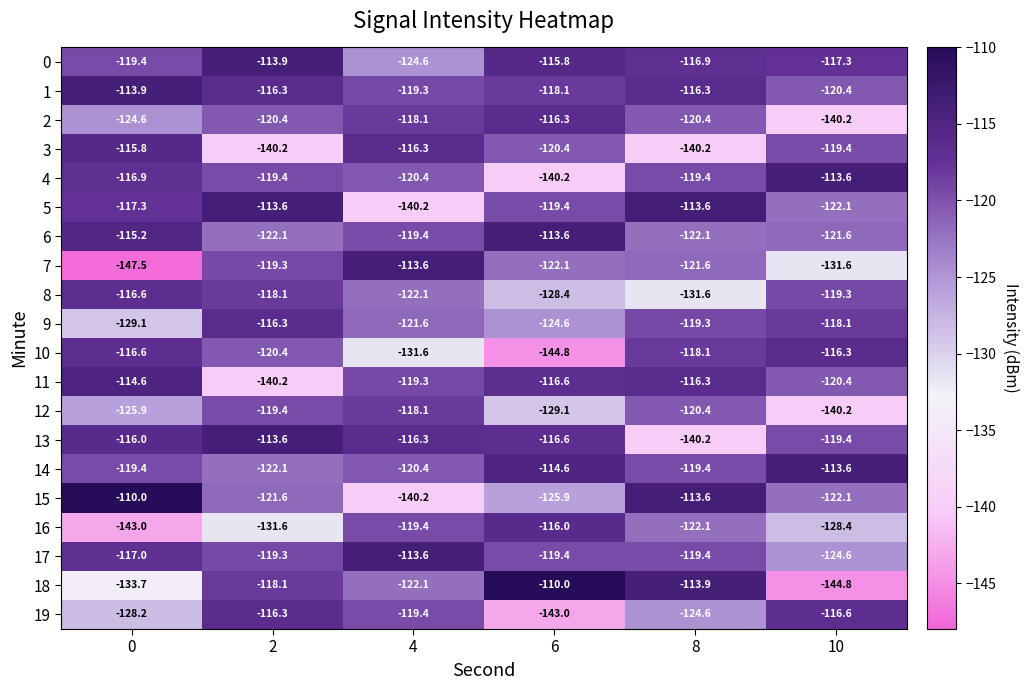

Where is 3 nearest to the value -128?

6